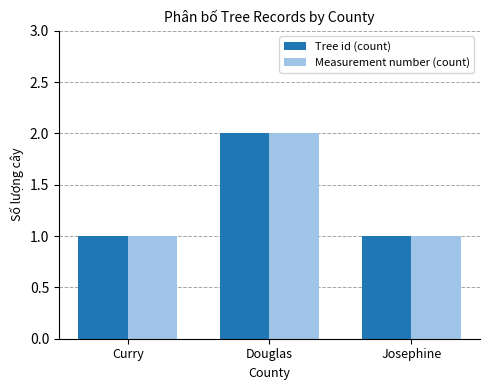

What is the total value across all series at Douglas?

4